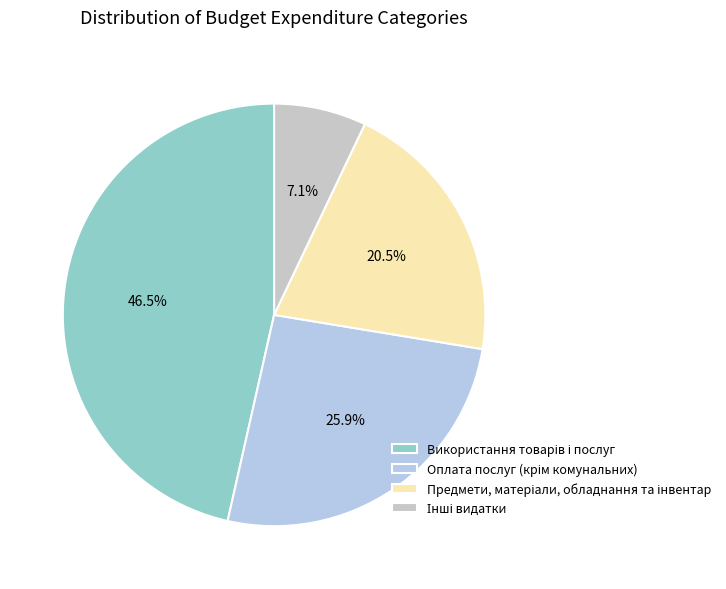

Approximately how many times larger is the value at Використання товарів і послуг compared to Оплата послуг (крім комунальних)?

1.8